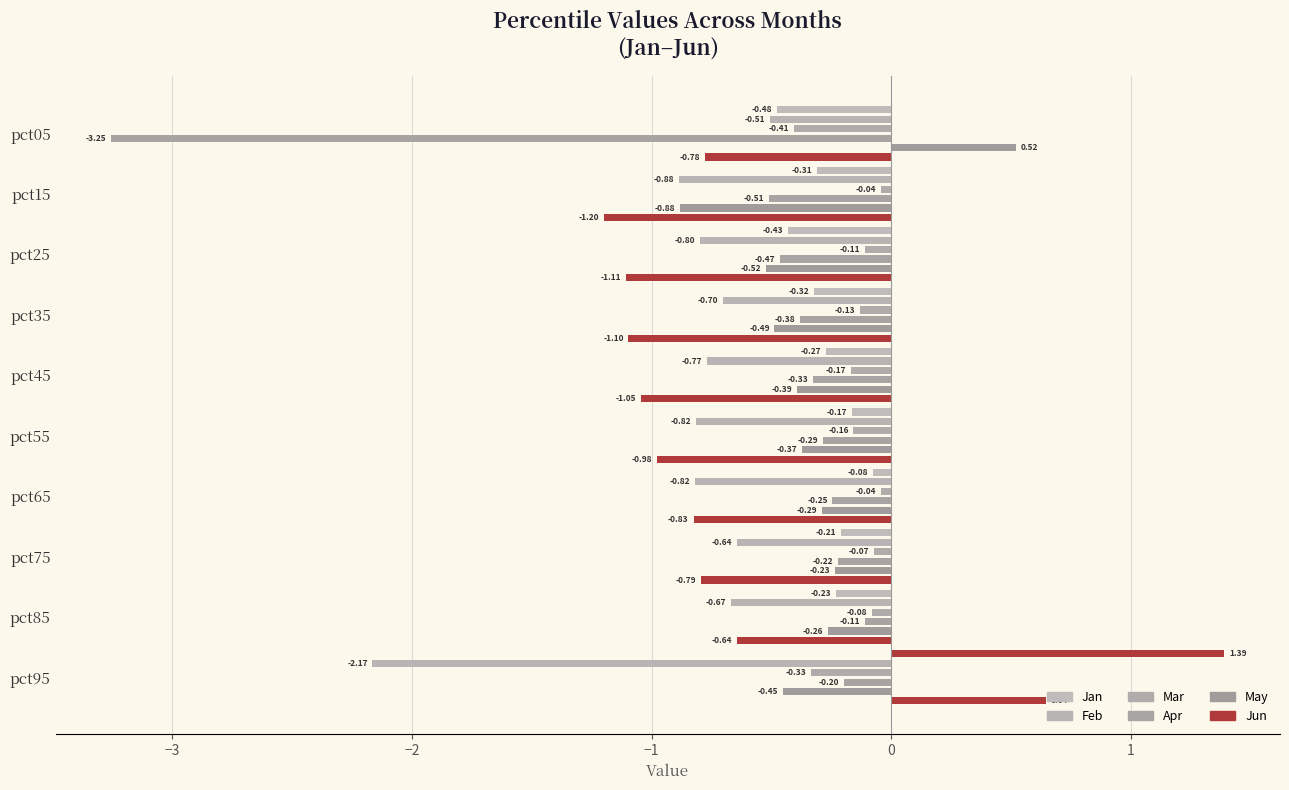

How many values in the Jan series exceed 0?

1